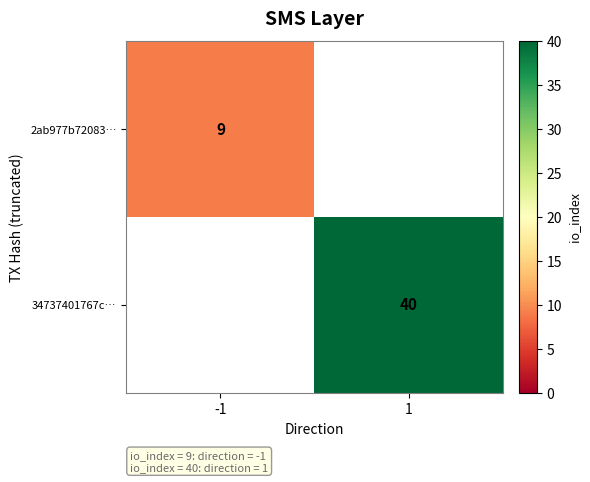

The 34737401767c… series shows 16 at 1. True or false?

False